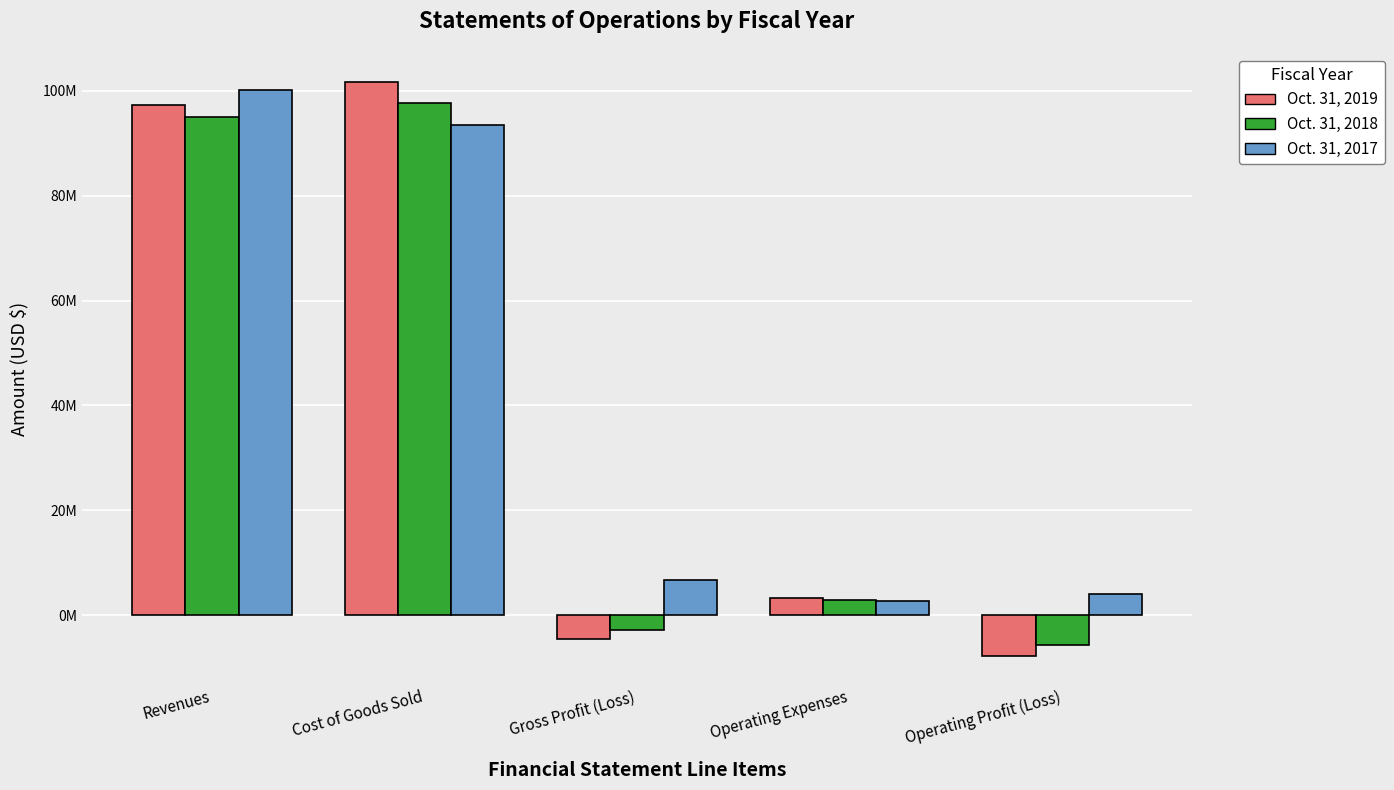

Reading left to right, list all the values displayed in this chart.

Oct. 31, 2019: 97249109	101759731	-4510622	3200285	-7710907
Oct. 31, 2018: 94943746	97723069	-2779323	2891093	-5670416
Oct. 31, 2017: 100225143	93476303	6748840	2739770	4009070